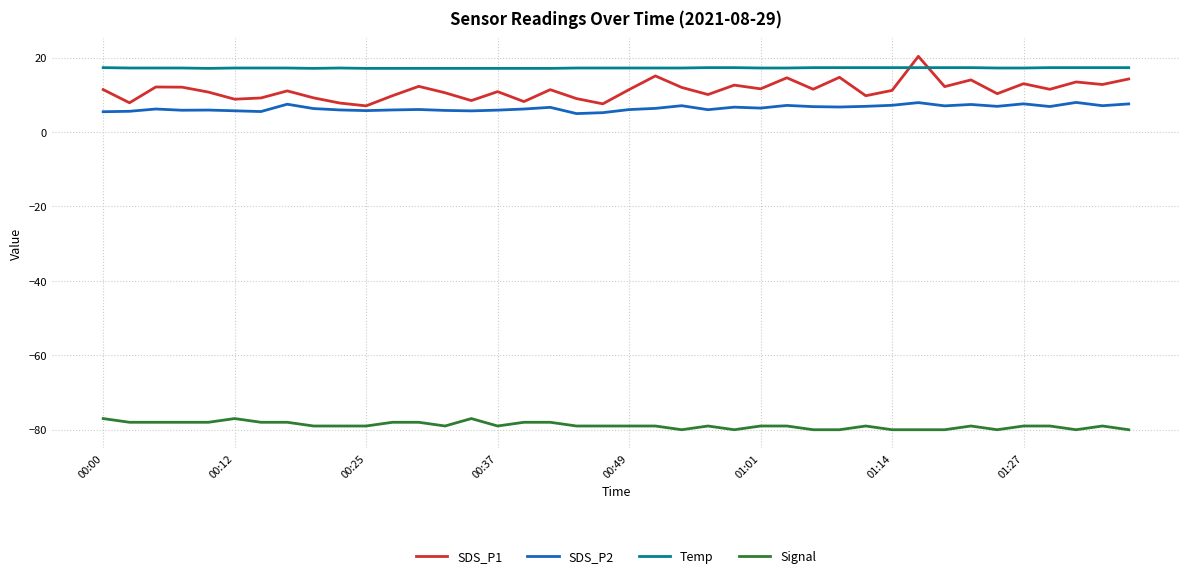

What is the highest value of the SDS_P2 series?

8.0